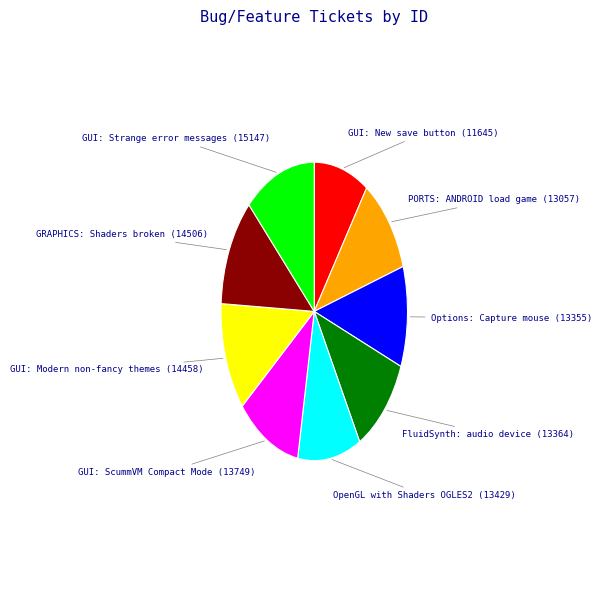

Does any single category account for the majority?

No